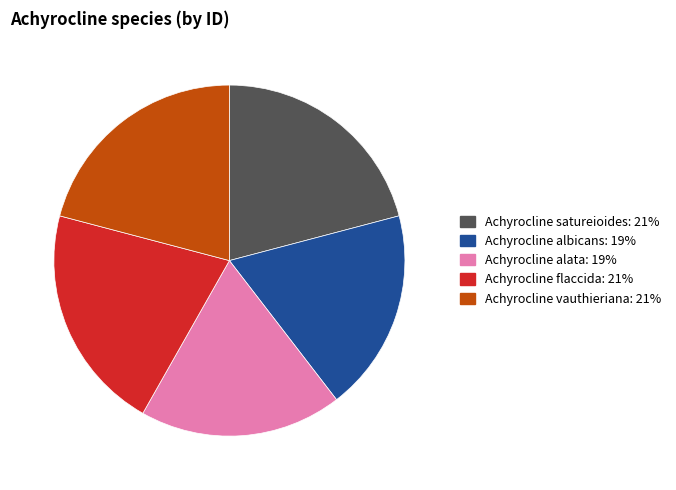

Is Achyrocline satureioides the majority of the pie?

No